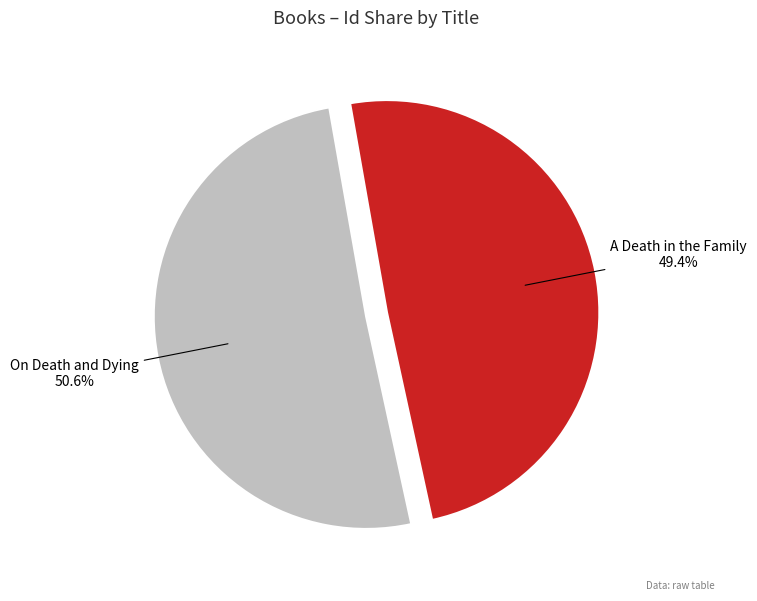

Is there a majority slice in this chart?

Yes